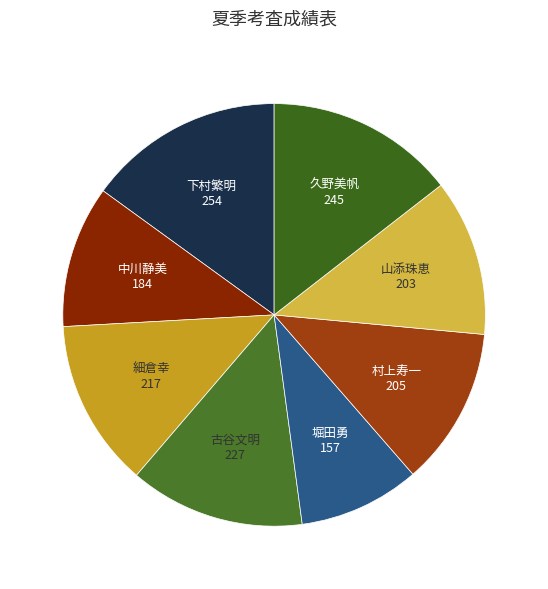

How many slices are in this pie chart?

8